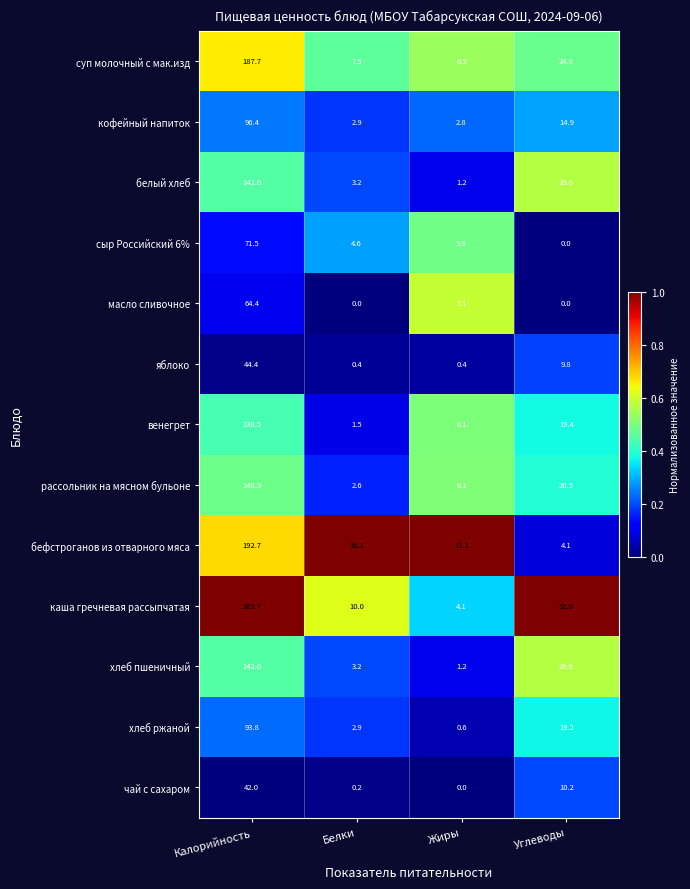

What is the approximate value of каша гречневая рассыпчатая at Углеводы?

52.0